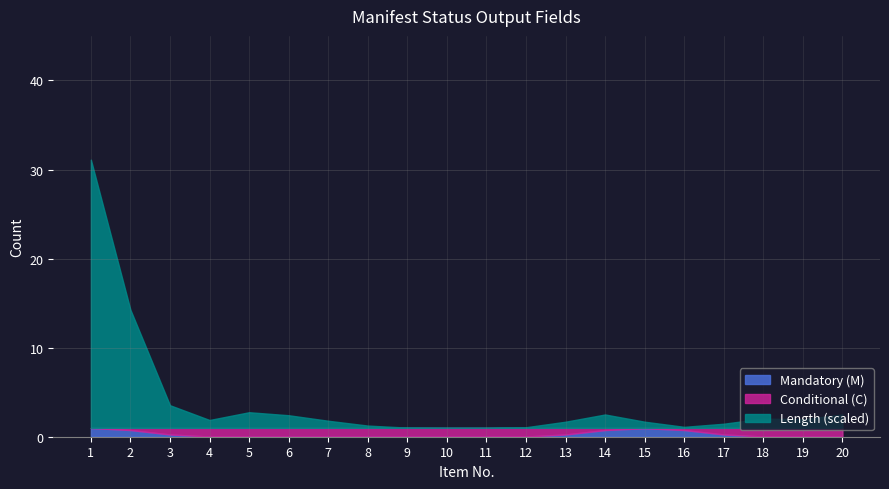

Is it true that Length (scaled) equals 14 at 3?

False